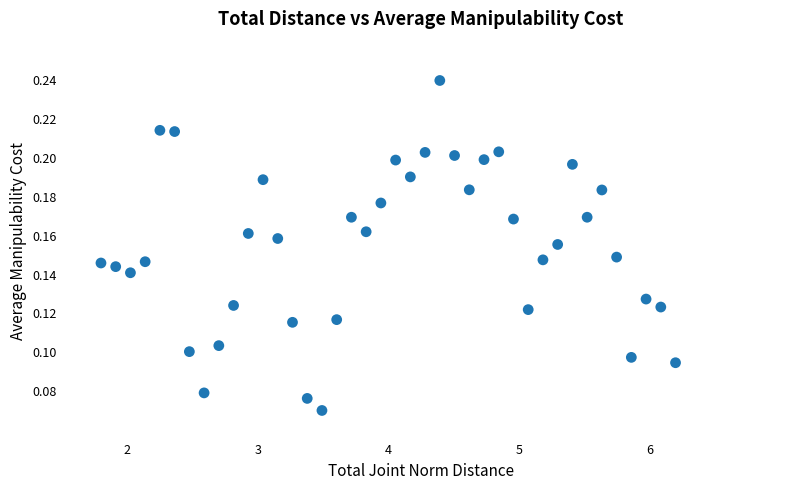

What is the range of X values (max minus min)?

4.4